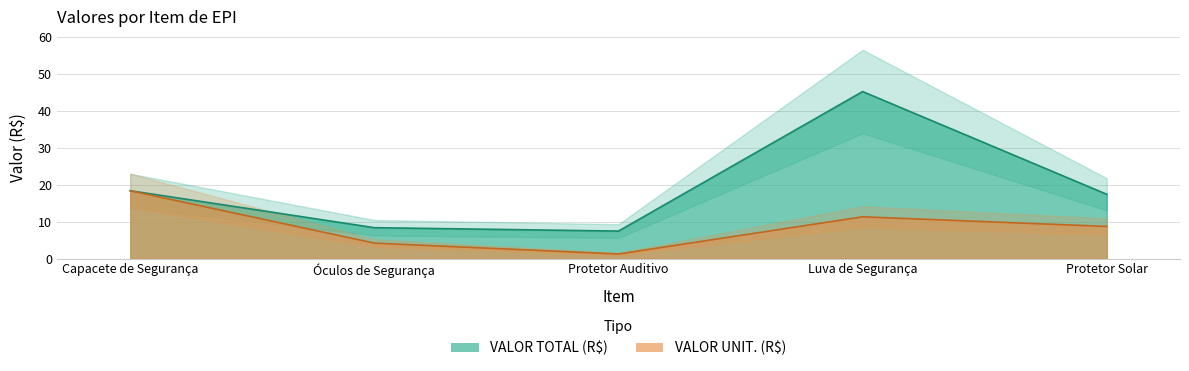

What is the lowest value of the VALOR UNIT. (R$) series?

1.2